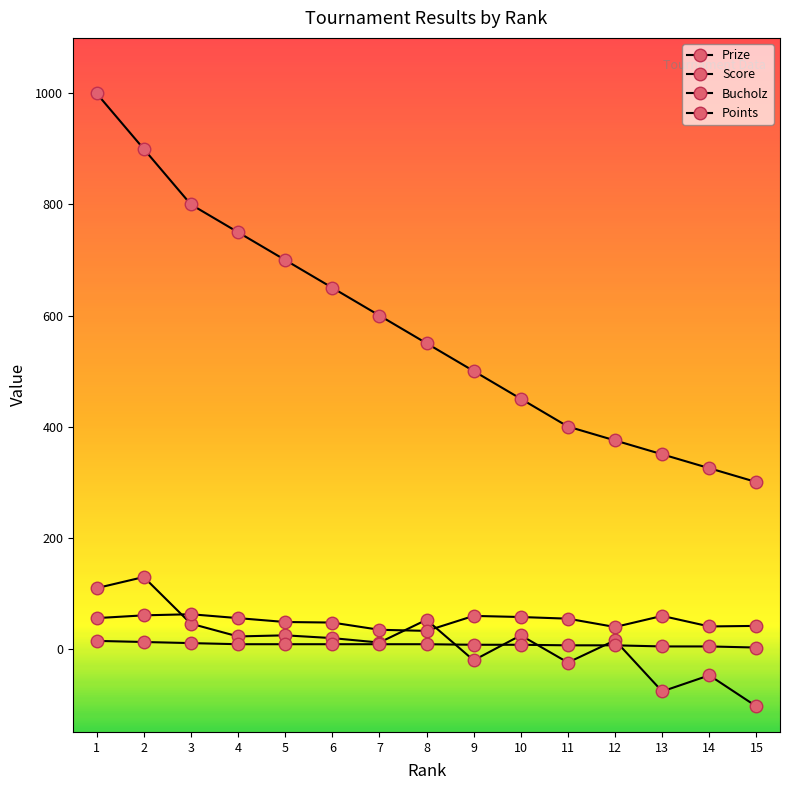

True or false: Bucholz and Points cross at least once.

False